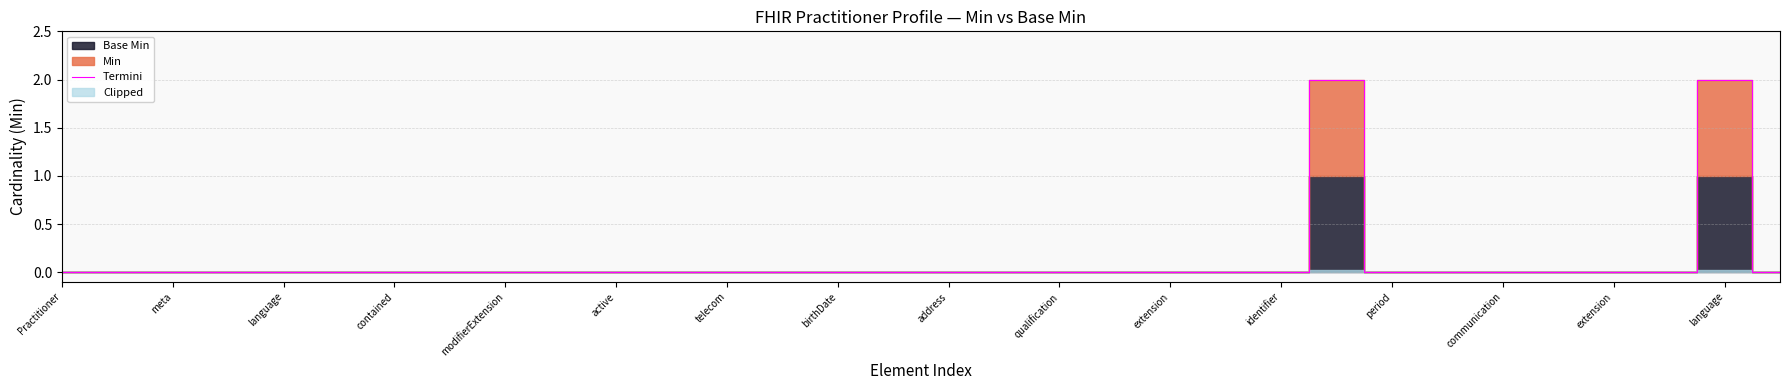

The value at communication is 0. True or false?

True